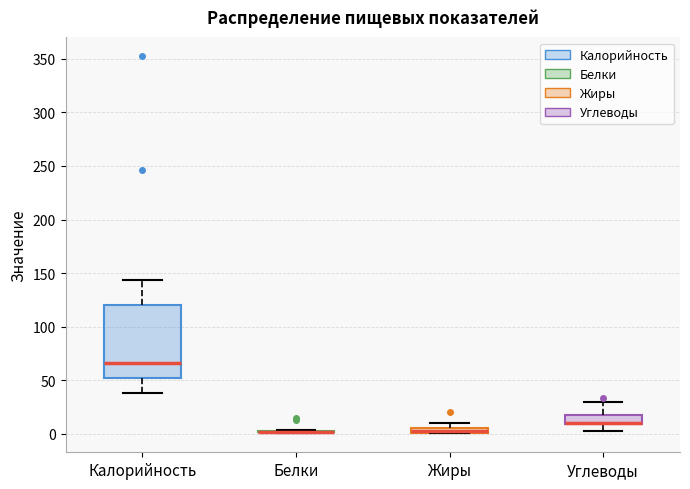

Where is the upper edge of the box for Жиры on the y-axis? The values are not printed on the chart, so give them approximately, as read against the axis.

5